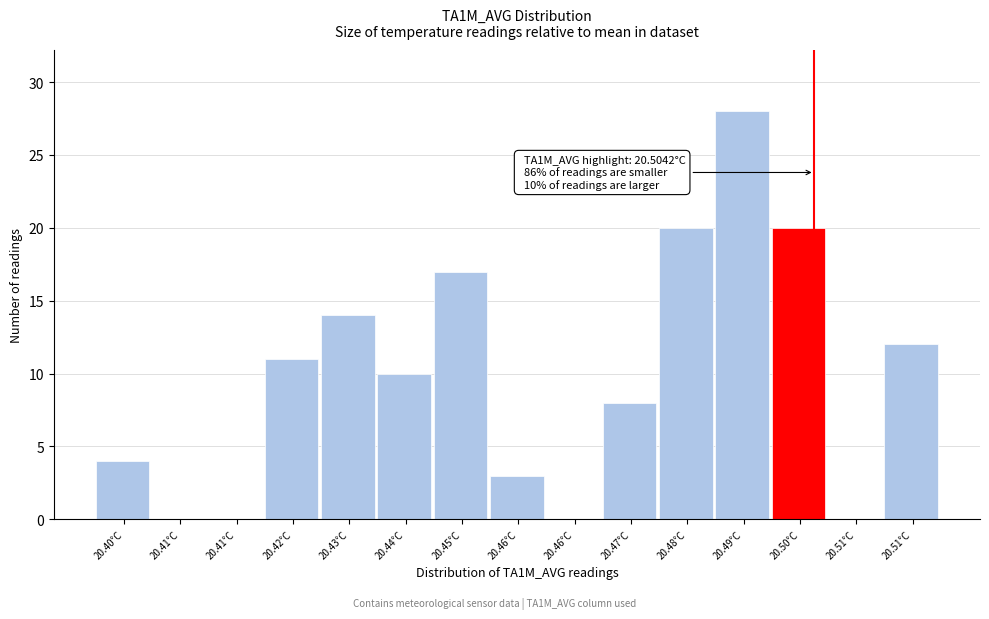

Count the number of data series in this chart.

1